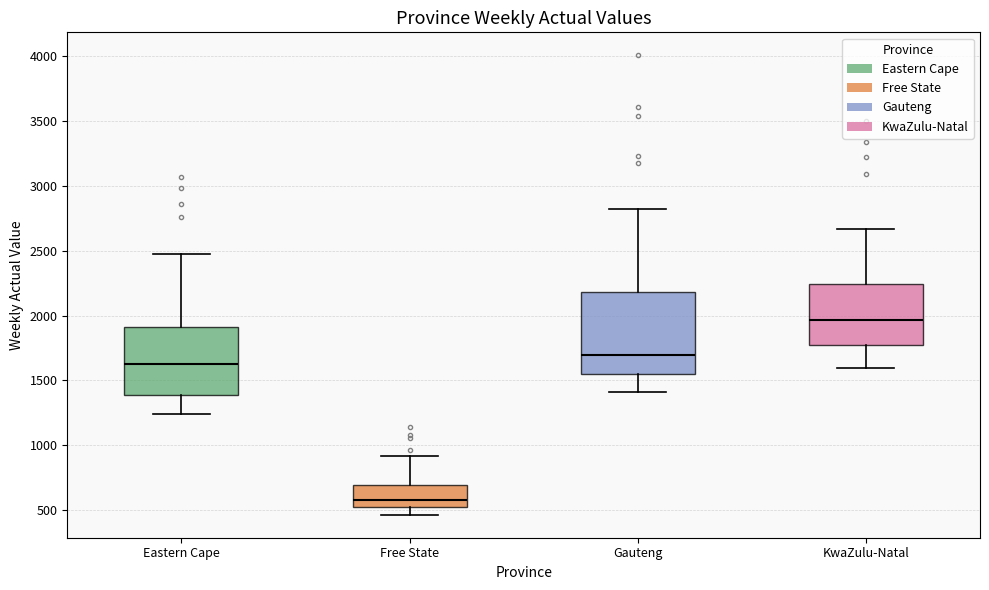

Reading left to right, transcribe this box plot: for each box, give where its median line is, the range the box spans, and where its two whiskers end, as read against the y-axis. The values are not printed on the chart, so give them approximately, as read against the axis.

Eastern Cape: median 1600, box 1400 to 1900, whiskers 1250 to 2500
Free State: median 600, box 550 to 700, whiskers 450 to 900
Gauteng: median 1700, box 1550 to 2200, whiskers 1400 to 2800
KwaZulu-Natal: median 1950, box 1800 to 2250, whiskers 1600 to 2650